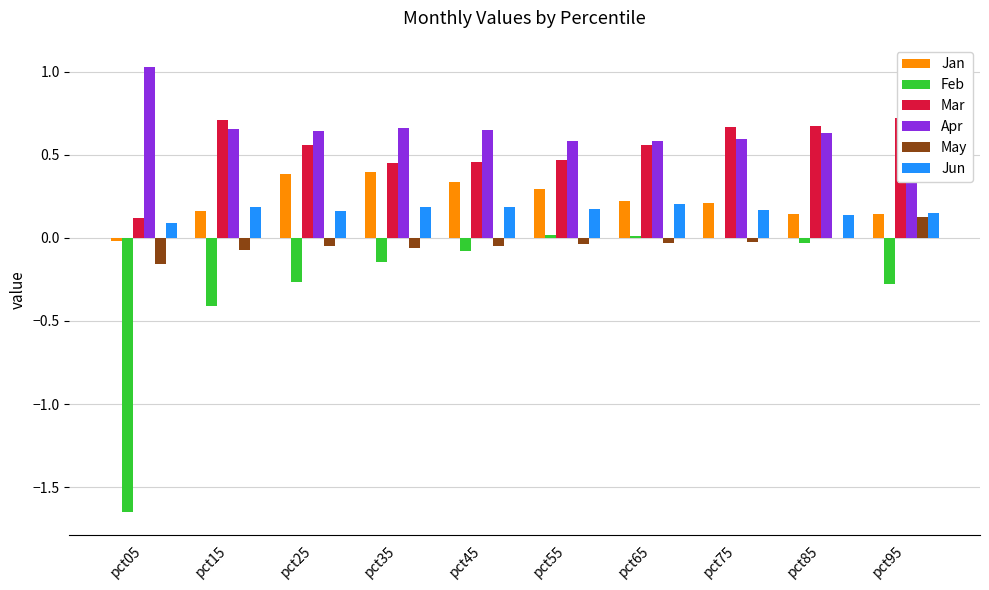

Is the value of Jan at pct85 greater than the value of Apr at pct45?

No